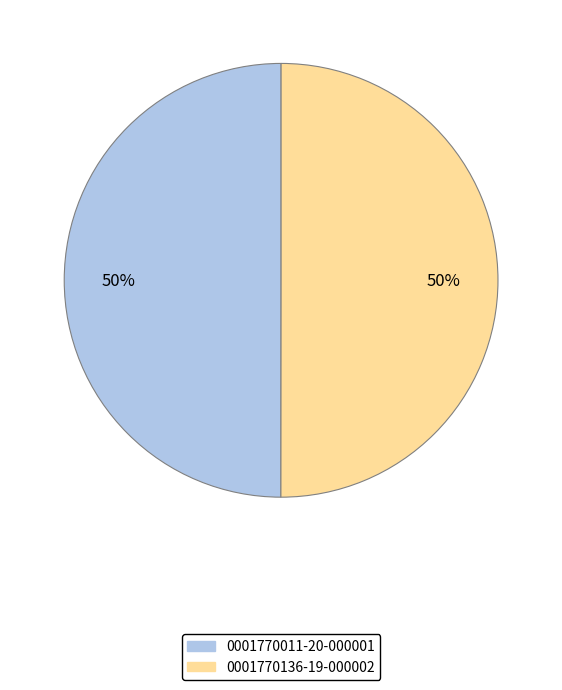

To the nearest percent, what is the average slice percentage?

50%